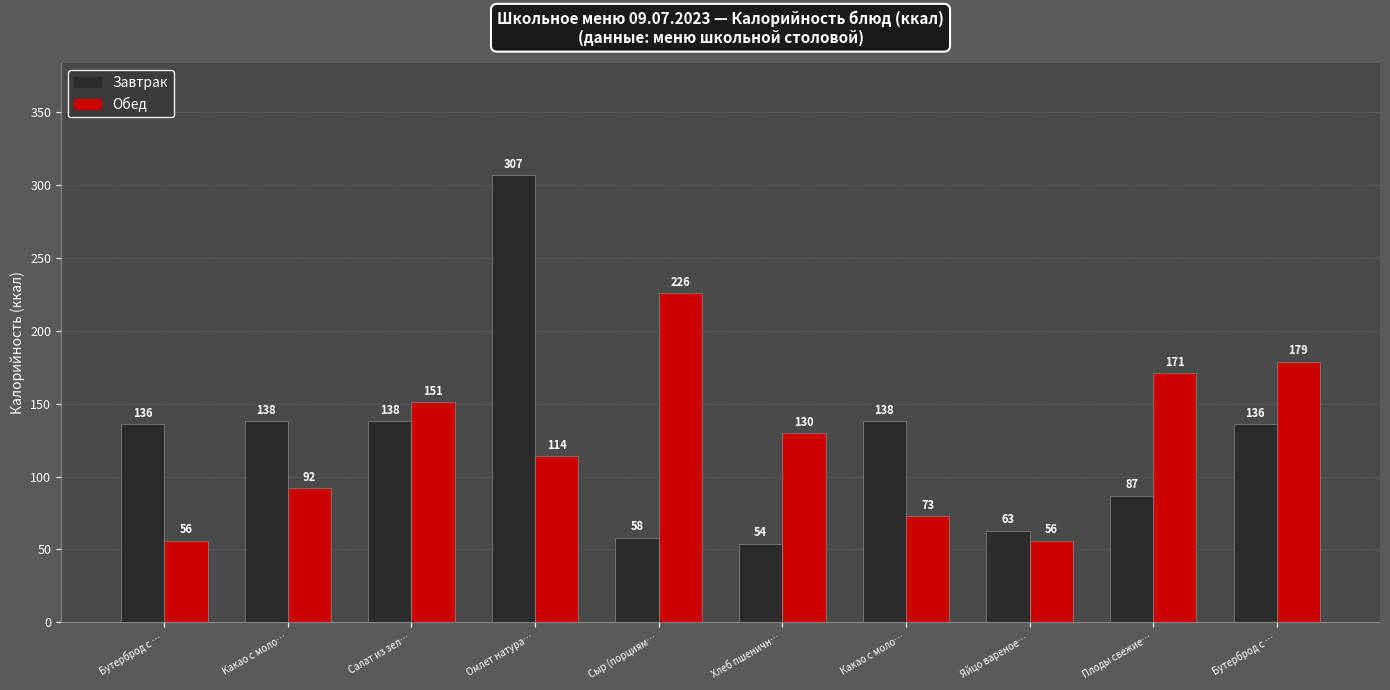

What is the difference between the second highest and second lowest values in the Завтрак series?

80